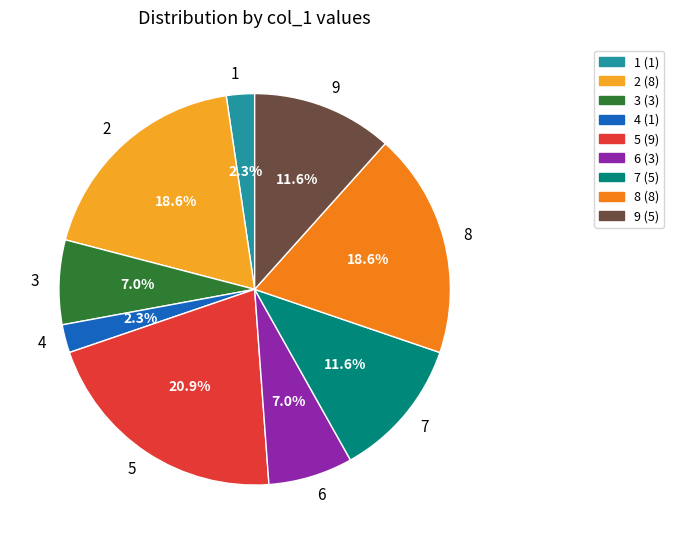

To the nearest percent, what is the difference between the largest and smallest slice percentages?

19%